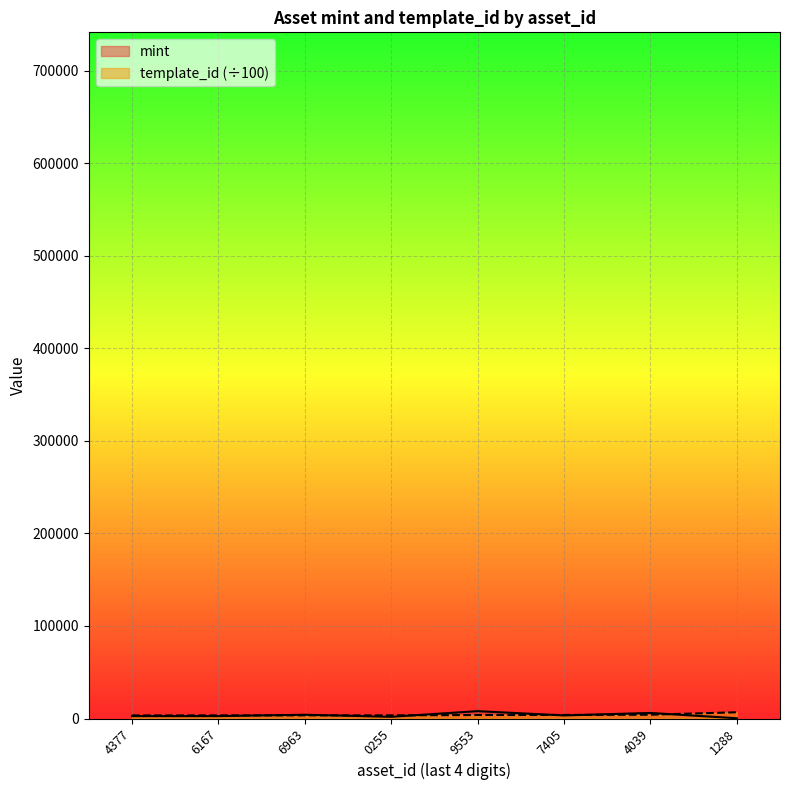

Between 1288 and 6167, which is larger?

6167